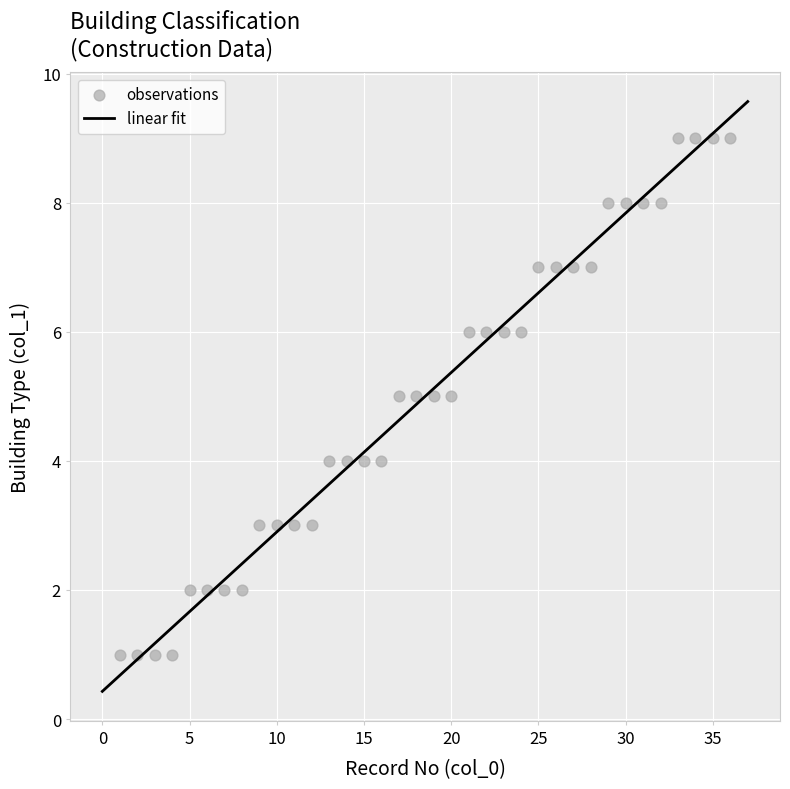

What is the range of Y values (max minus min)?

8